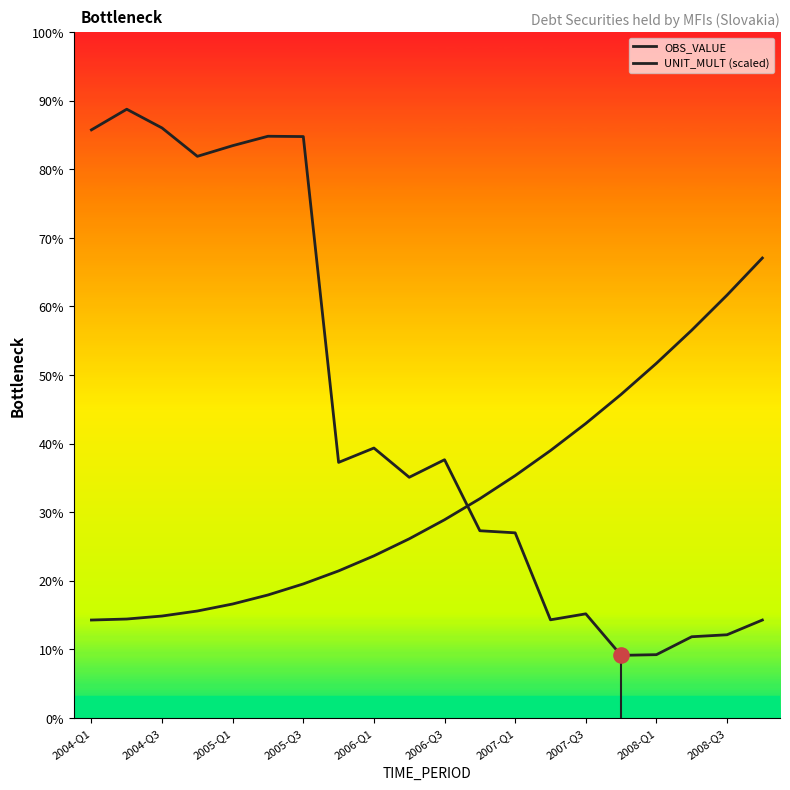

Is this an area chart (filled region under the line)?

No